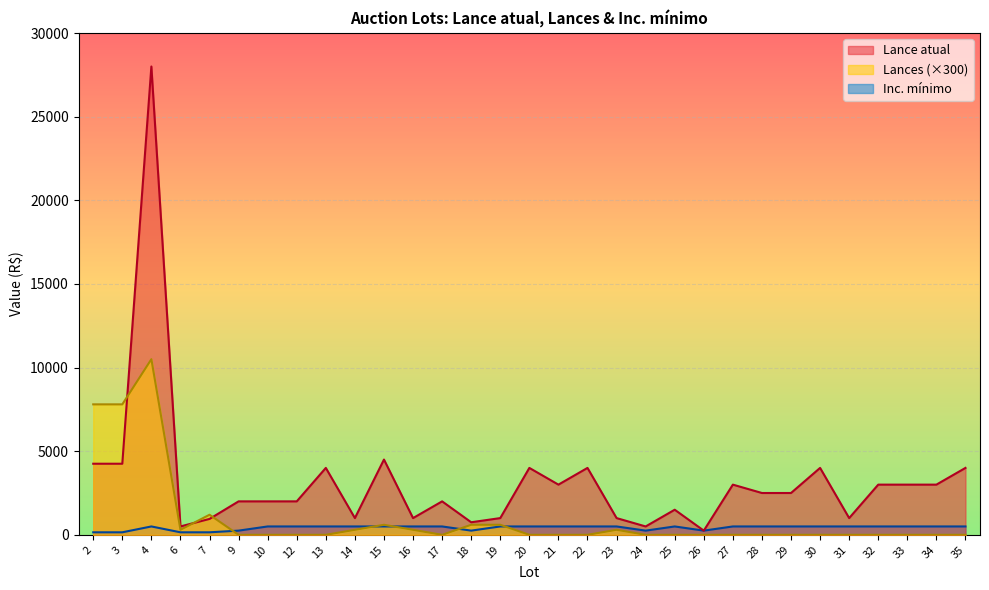

How many intersections are there between Lances and Inc. mínimo?

5